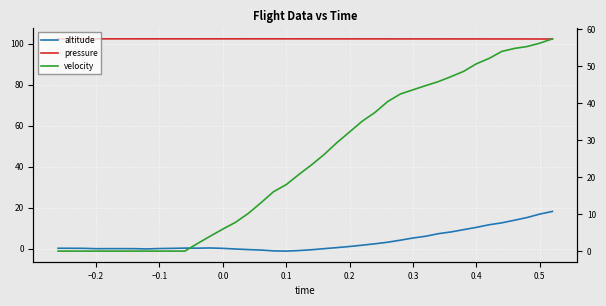

Which category has the lowest value in the pressure series?

0.5